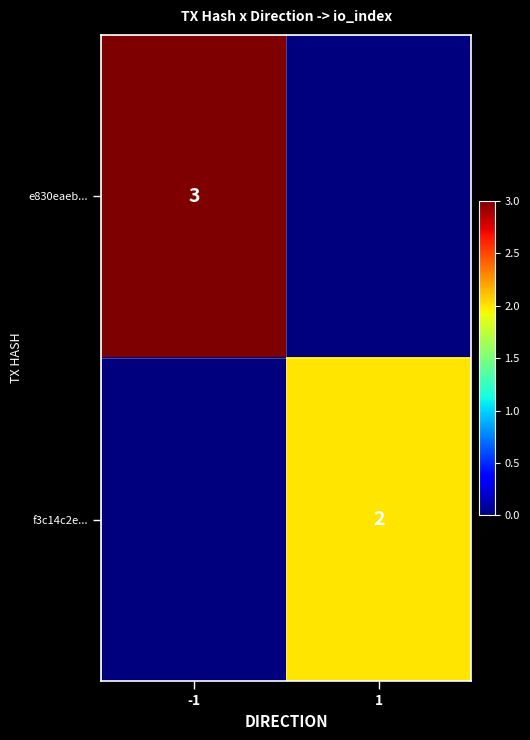

List the series in order of their peak value, highest first.

e830eaeb..., f3c14c2e...